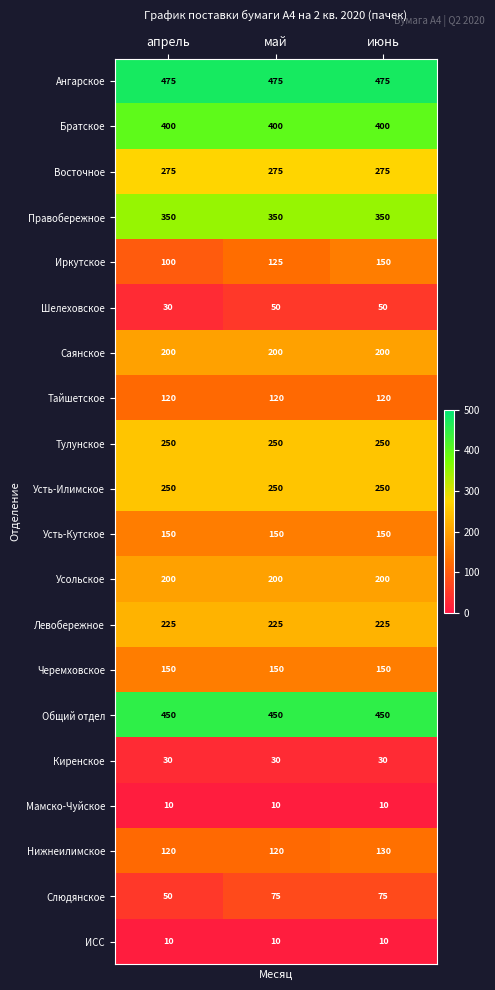

At which category is the sum across all series the highest?

июнь